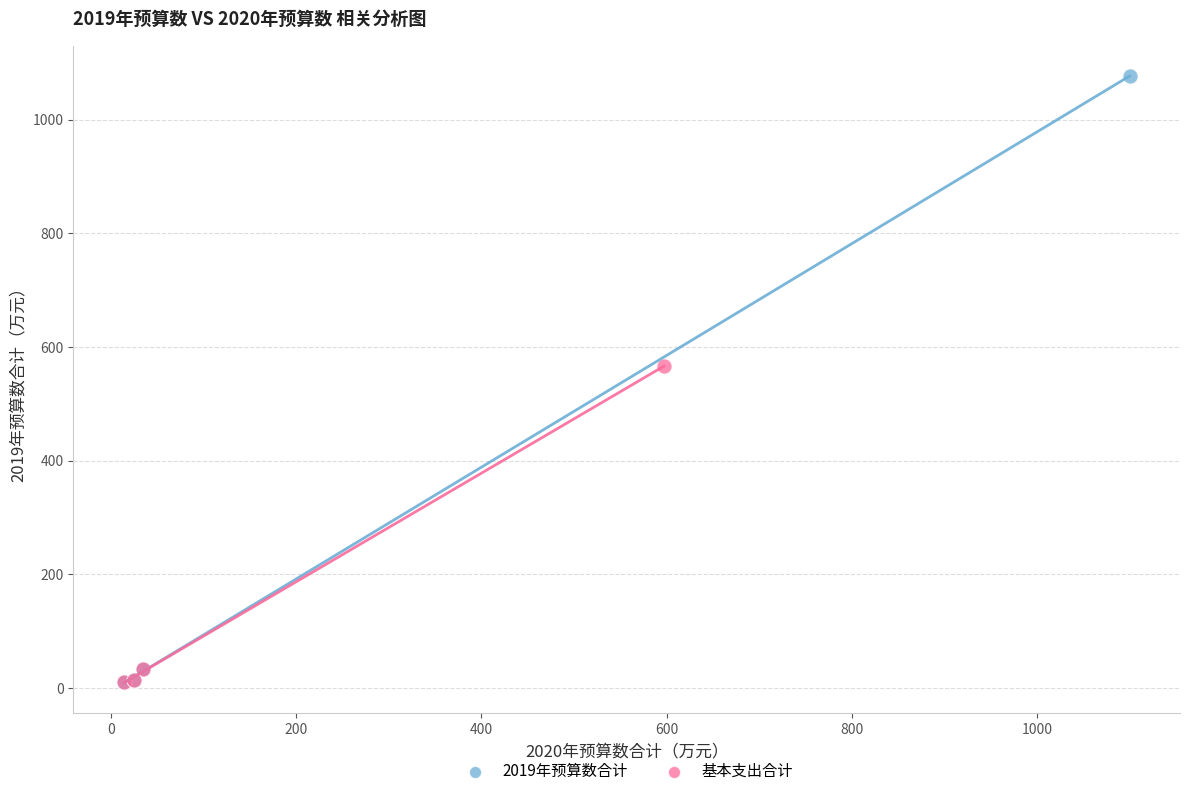

Which series has the widest spread of Y values?

2019年预算数合计